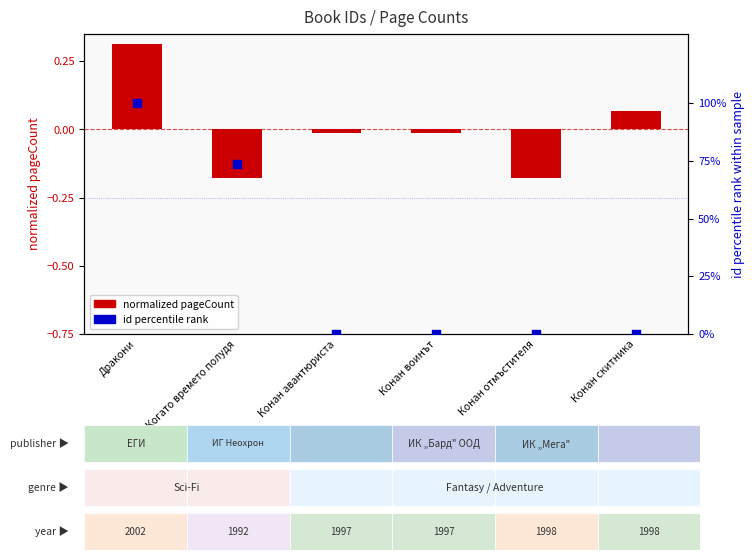

Which series has the largest total across all categories?

id percentile rank